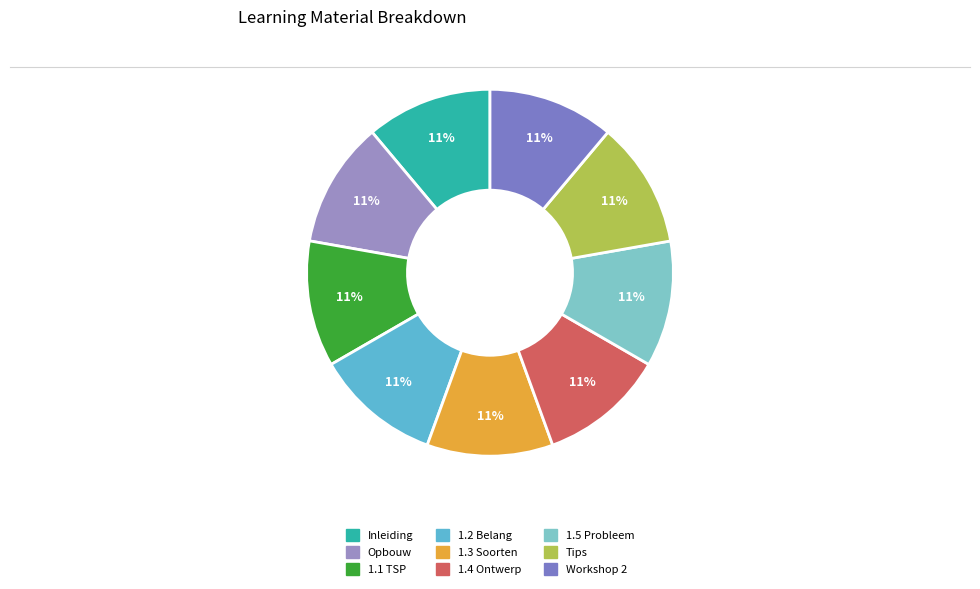

Rank the categories by value from highest to lowest.

Workshop 2: De onderzoeksvraag, Tips en opdracht, 1.5 Probleemstelling en doelstelling, 1.4 Onderzoeksontwerp, 1.3 Soorten onderzoek, 1.1 Het tienstappenplan, 1.2 Het belang van onderzoek, Opbouw van deze cursus, Inleiding